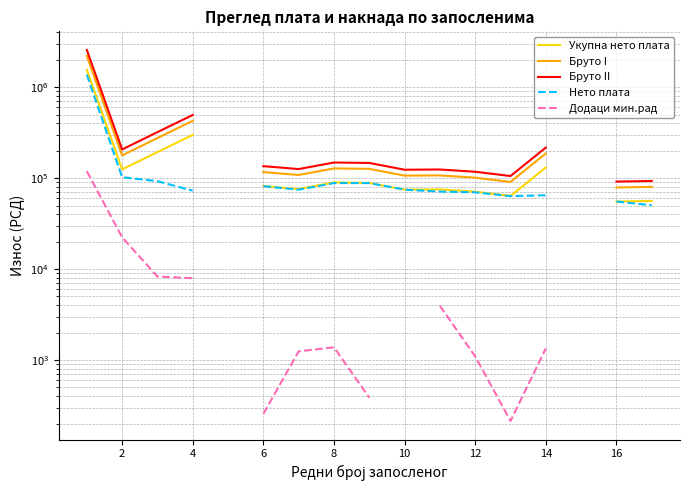

How many data points in Укупна нето плата are above 124817?

5